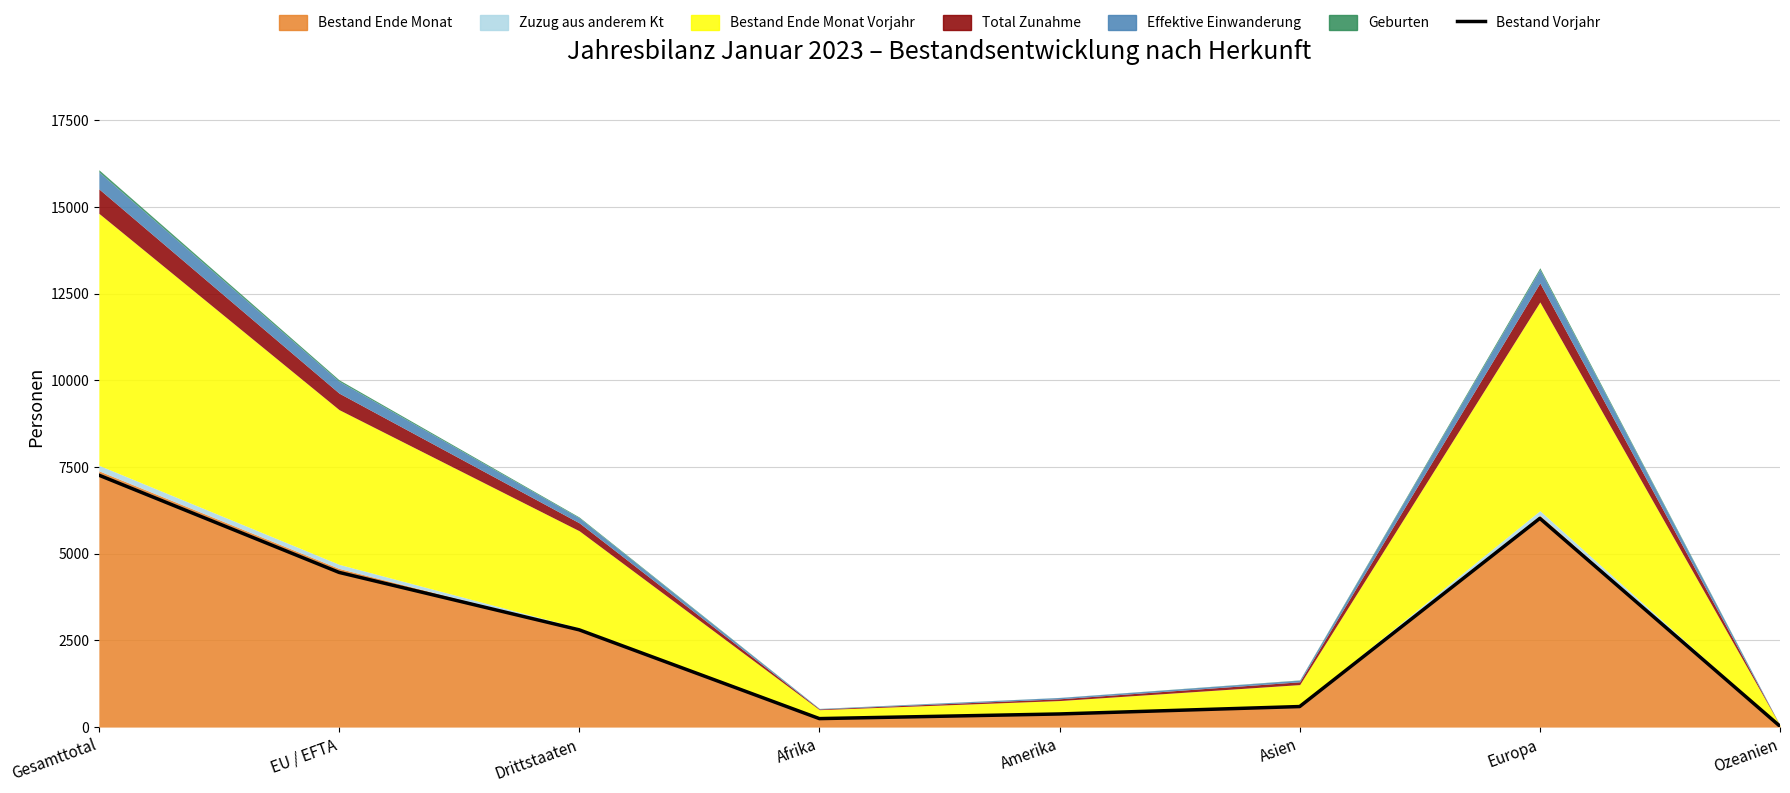

What is the sum of the values at Afrika and Ozeanien?

268.4